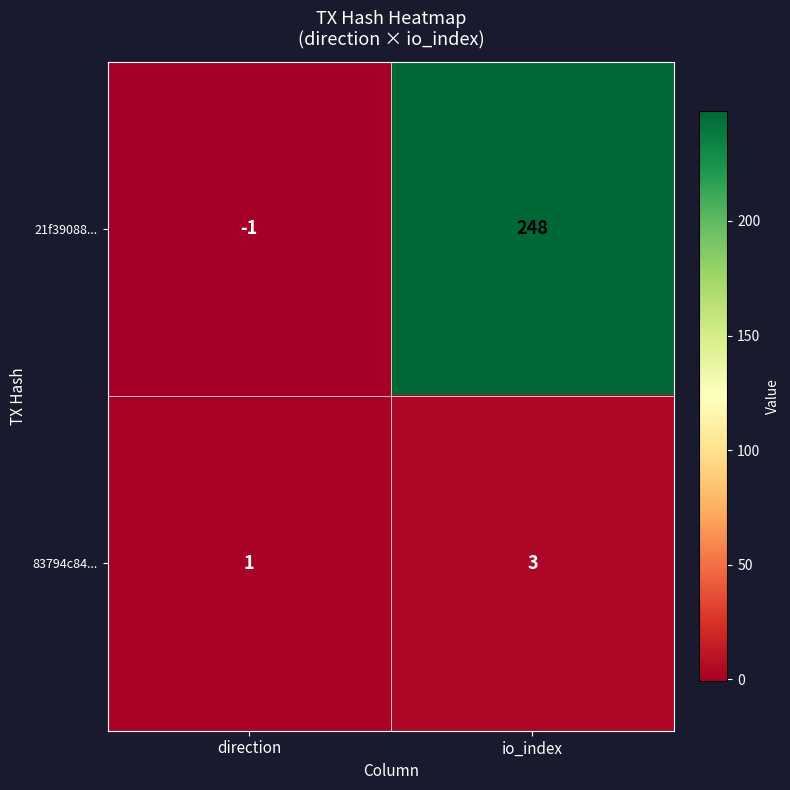

At which label is 21f39088... closest to 123?

direction